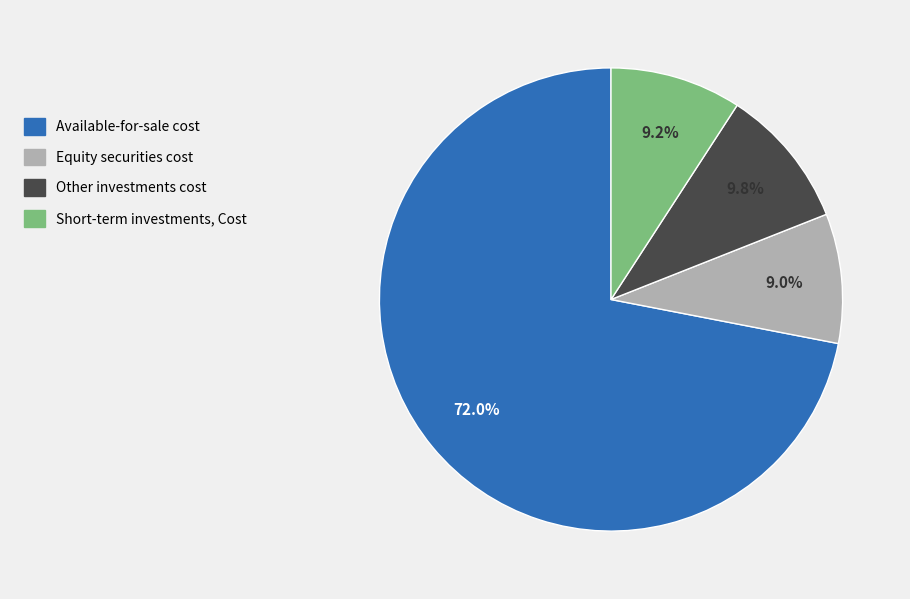

To the nearest percent, what is the difference between the Other investments cost and Short-term investments, Cost slice percentages?

1%